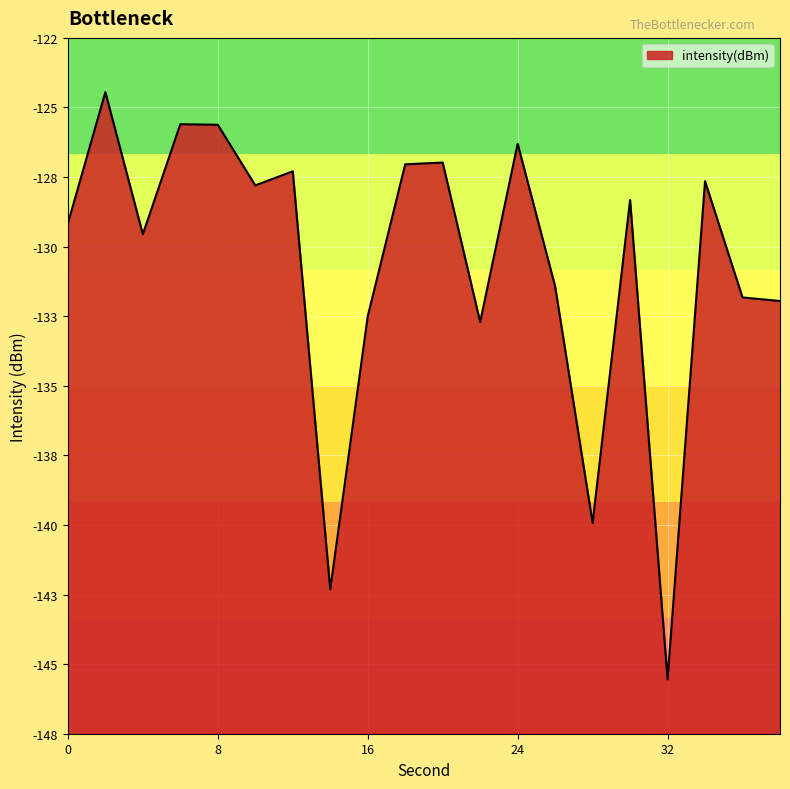

How many data points are above -128?

9